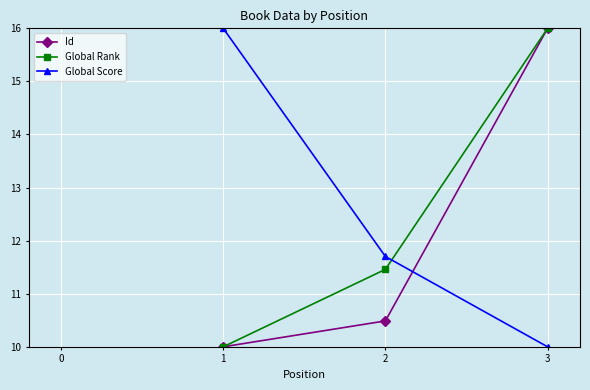

Reading left to right, extract all data points from this chart.

Id: 10.0	10.5	16.0
Global Rank: 10.0	11.5	16.0
Global Score: 16.0	11.7	10.0